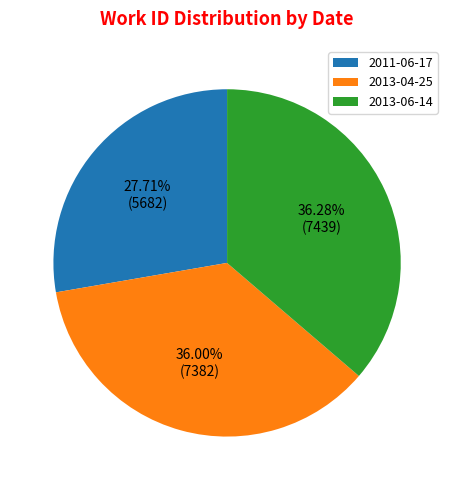

To the nearest percent, what percentage of the pie is 2013-06-14?

36%